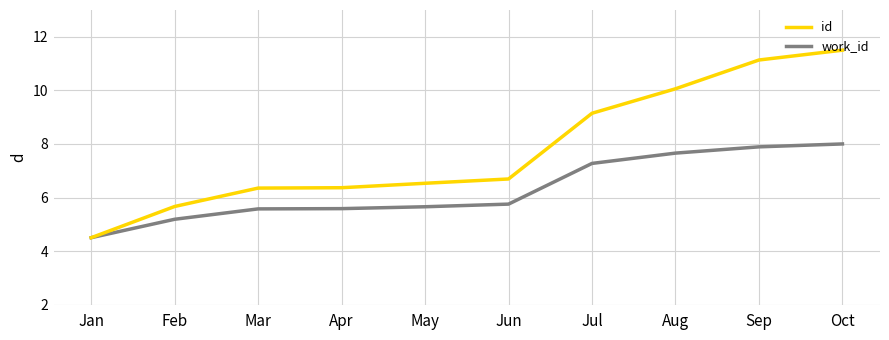

What is the total value across all series at Apr?

12.0